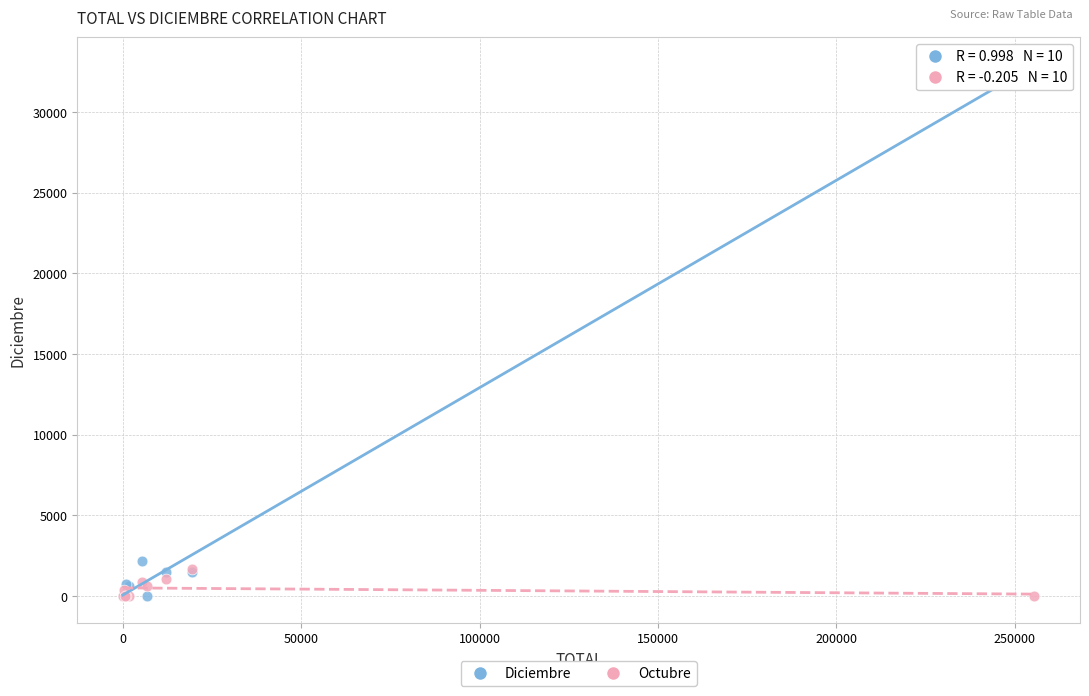

In the Diciembre series, what Y value is closest to 16490?

2170.6